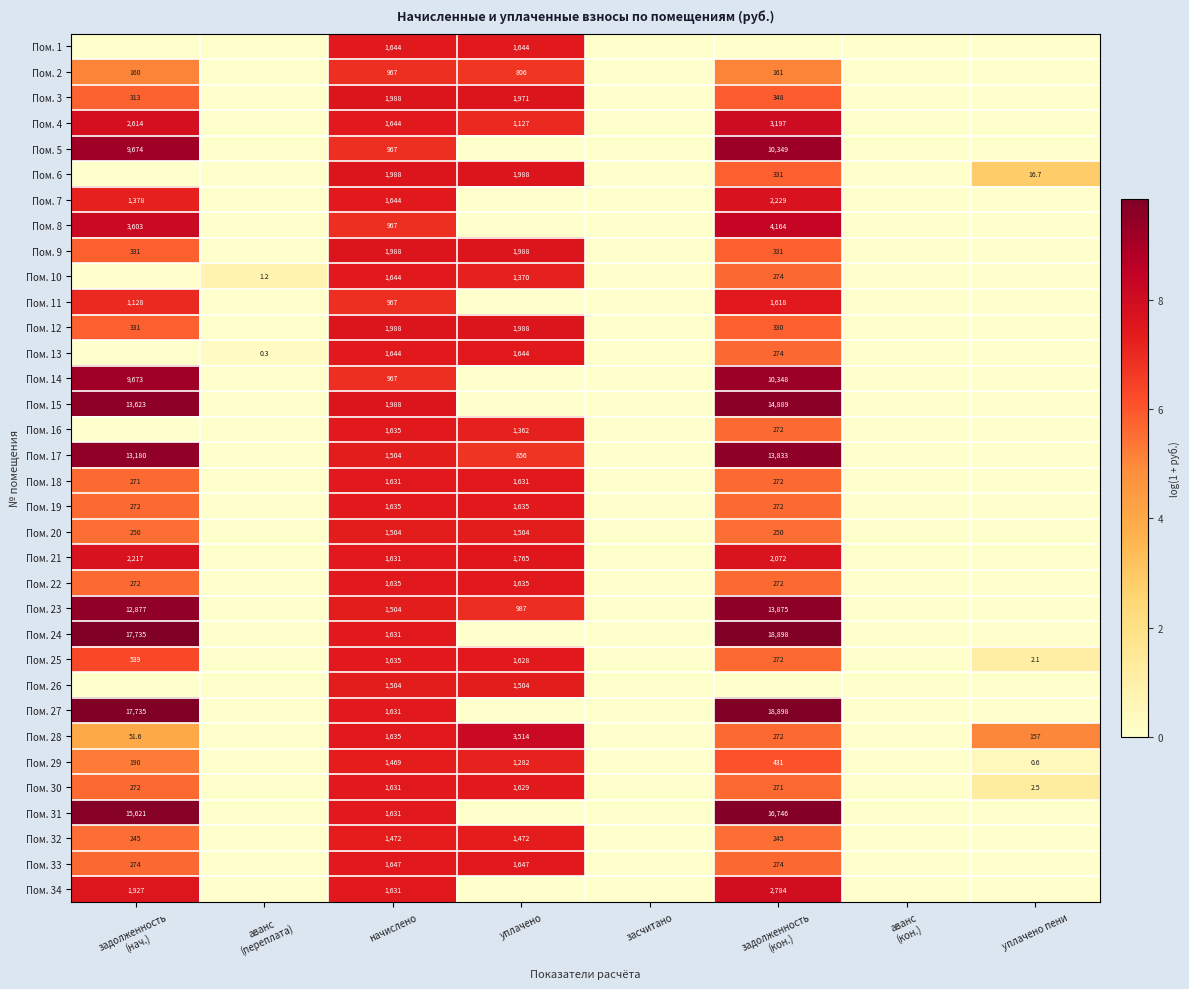

The value of Пом. 19 at уплачено is 1635.0. True or false?

True